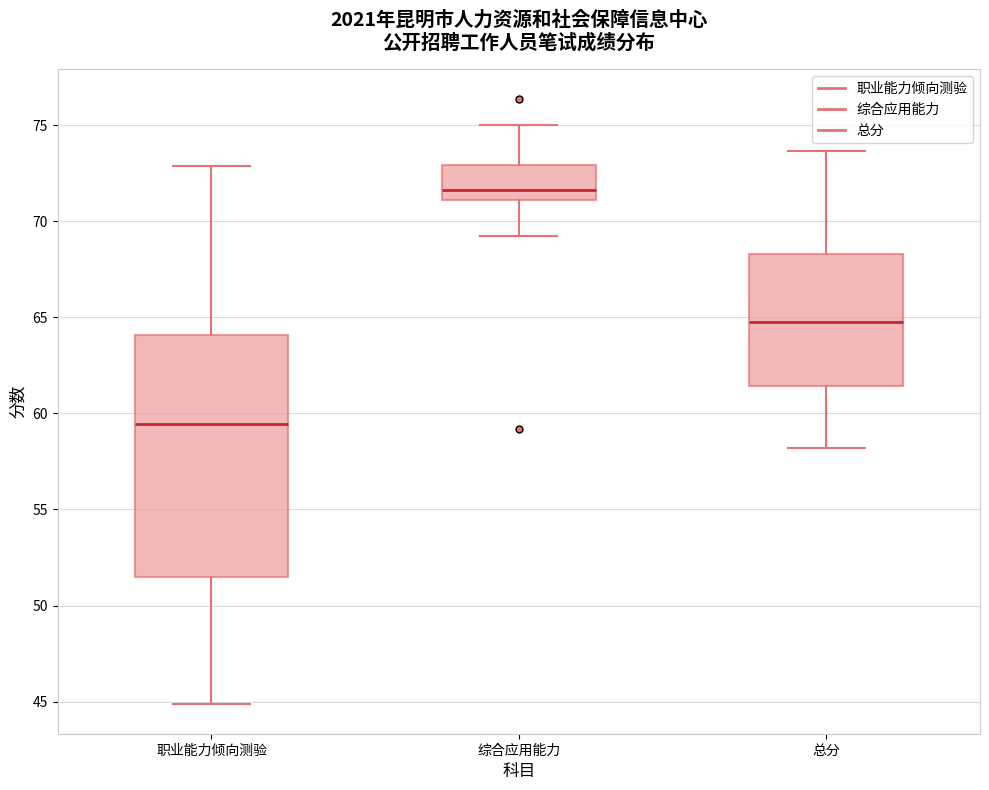

Where does the median line of the box for 总分 sit on the y-axis? The values are not printed on the chart, so give them approximately, as read against the axis.

65.0